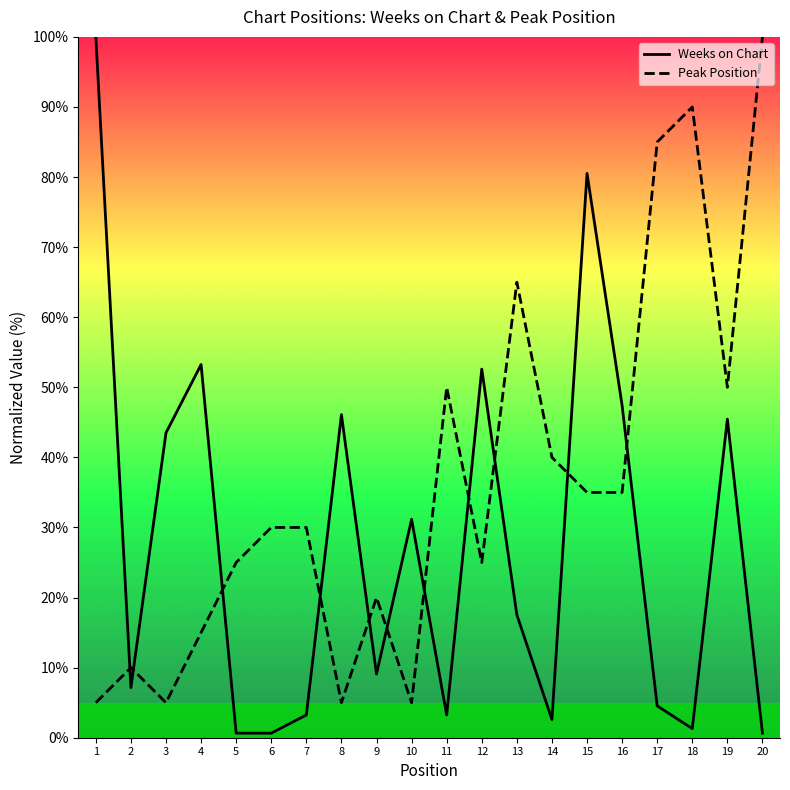

How many interior local peaks does the Peak Position series have?

5